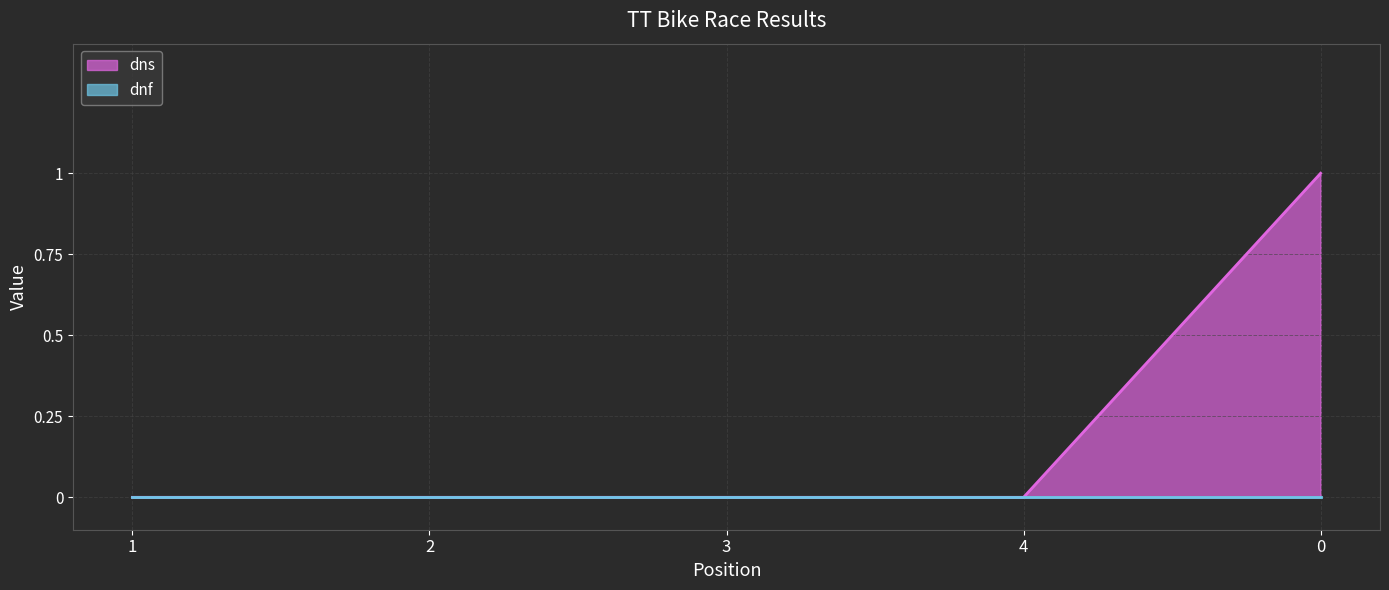

What is the difference between the maximum and second lowest values?

1